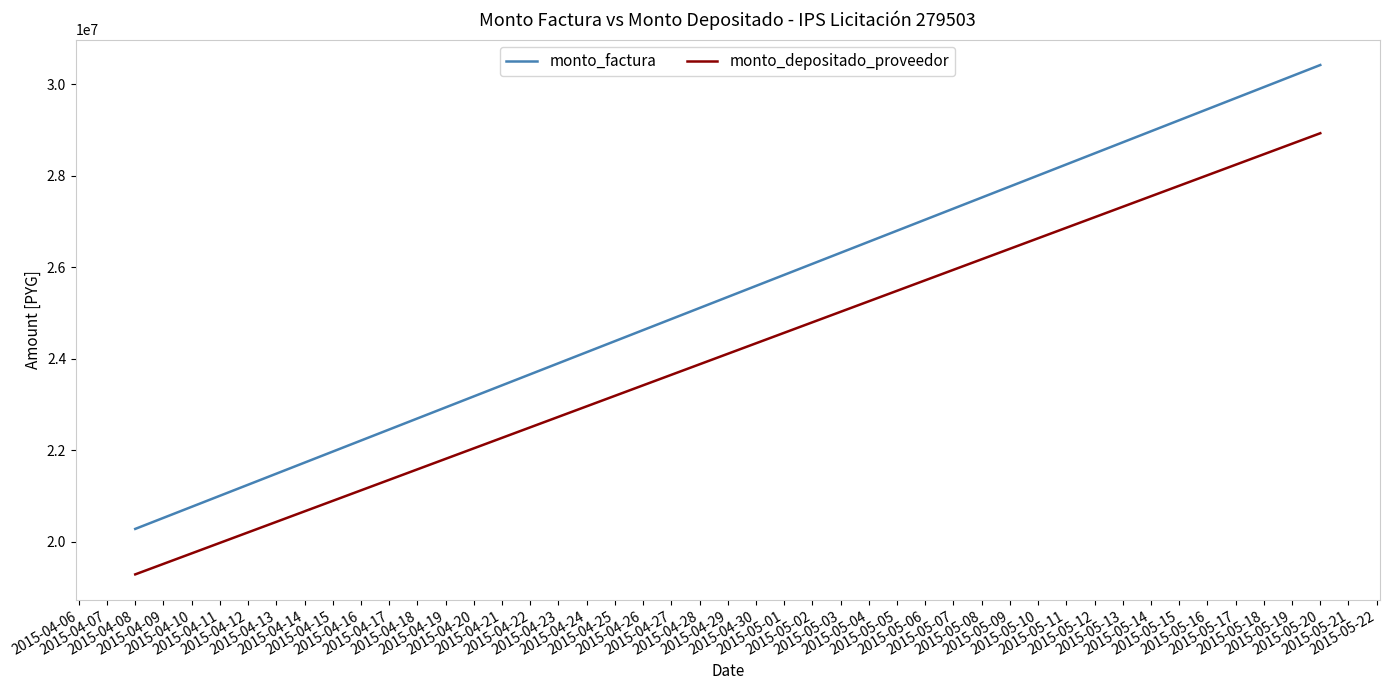

What is the spread (max minus min) of values at 2015-04-08?

994089